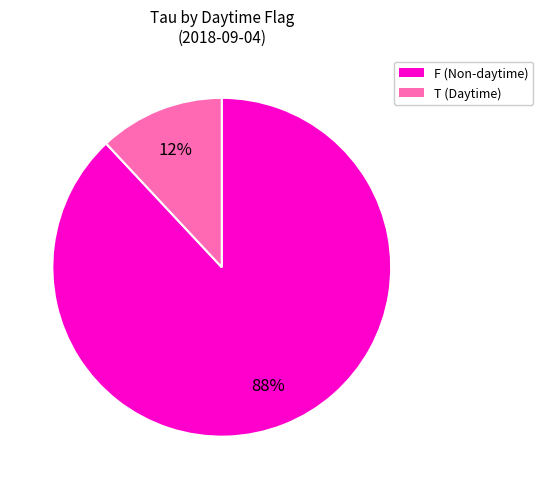

True or false: T (Daytime) accounts for 12% of the total.

True